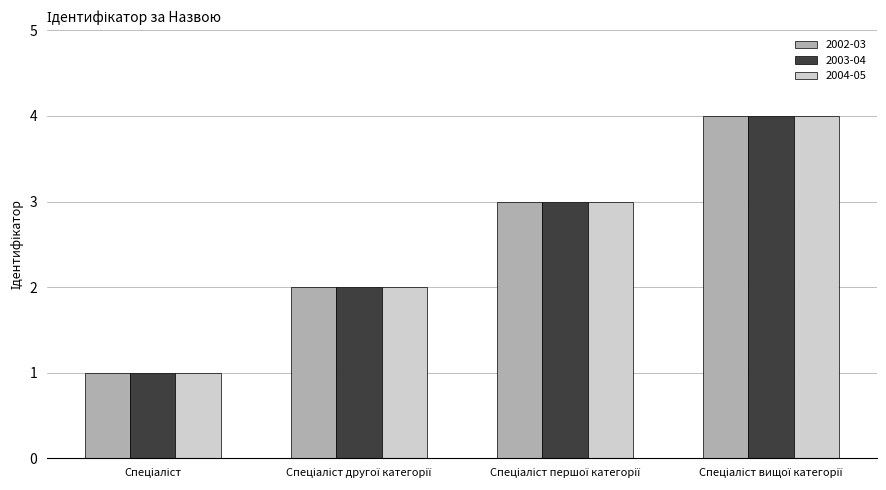

How many 2002-03 values are between 2 and 4?

3